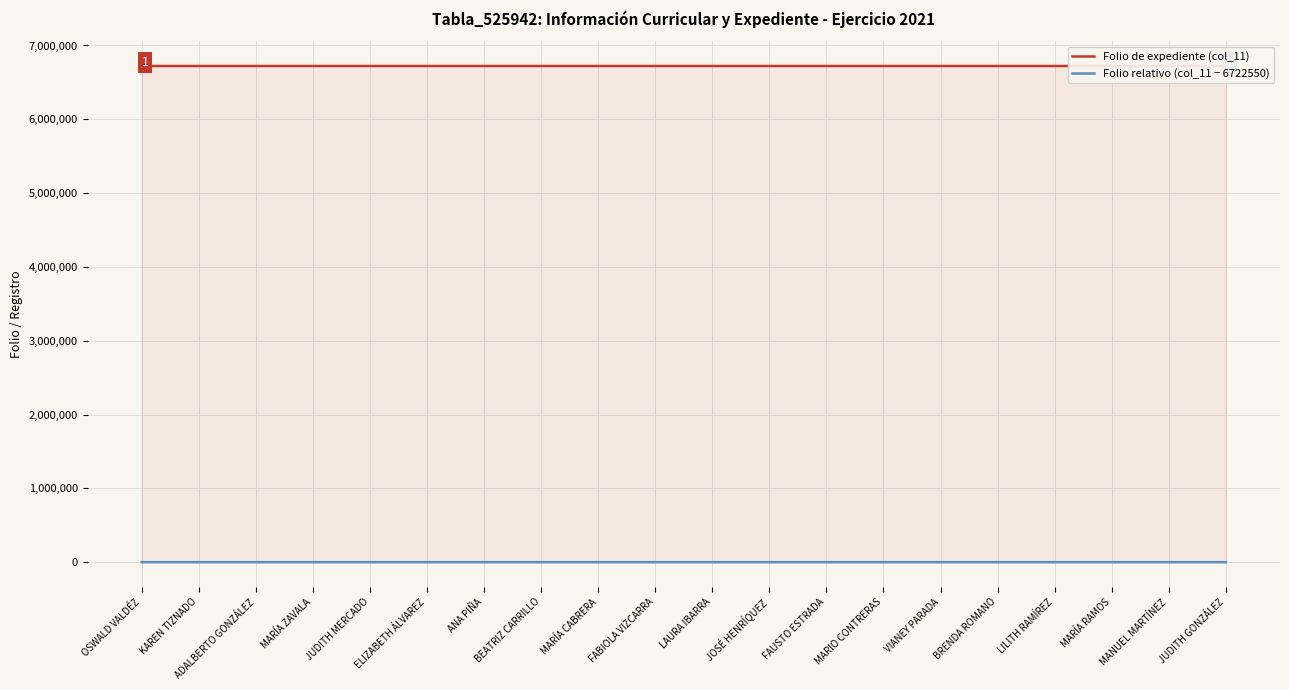

What is the label of the 7th point from the right?

MARIO CONTRERAS